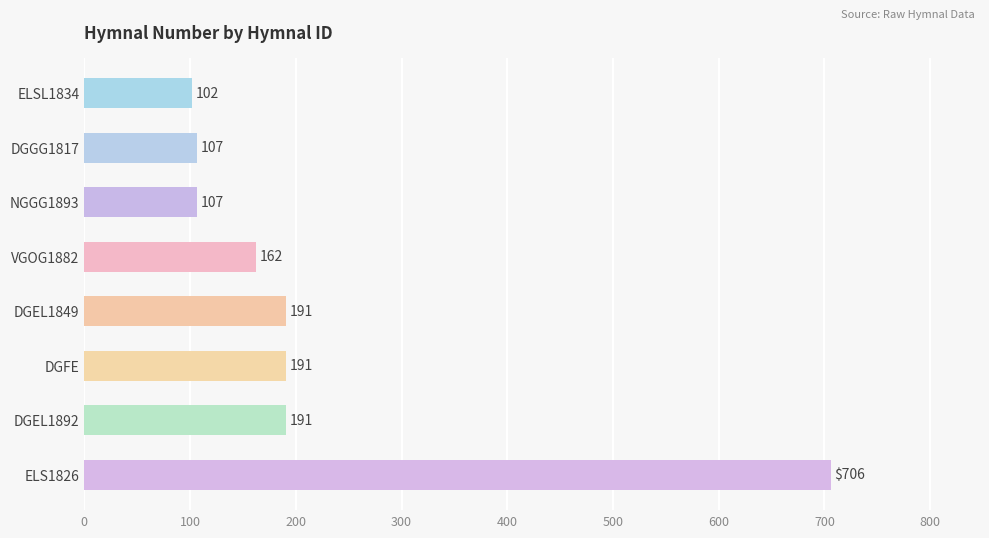

What value does the data have at DGFE?

191